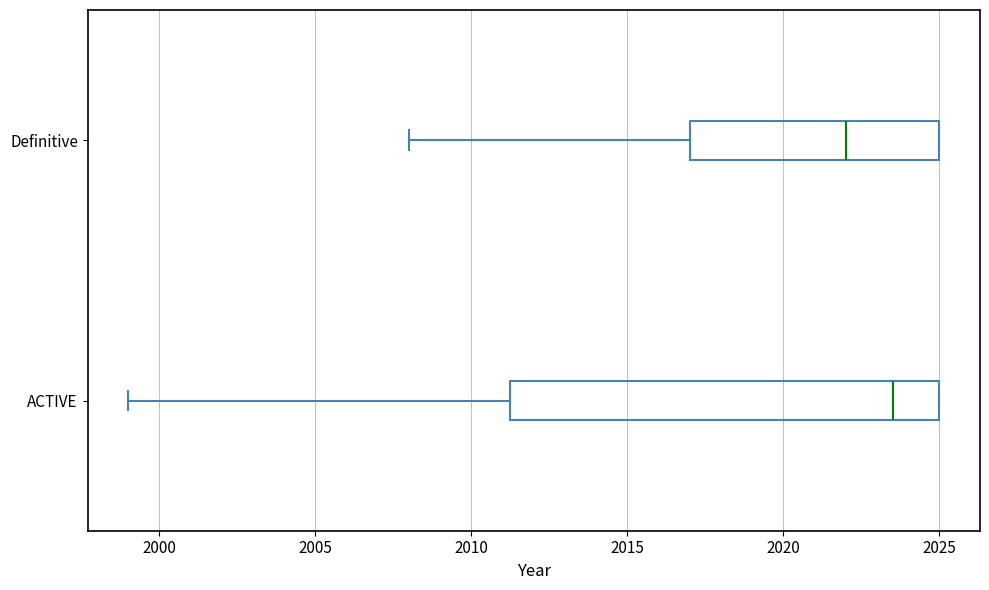

Where is the left edge of the box for Definitive on the x-axis? The values are not printed on the chart, so give them approximately, as read against the axis.

2017.0